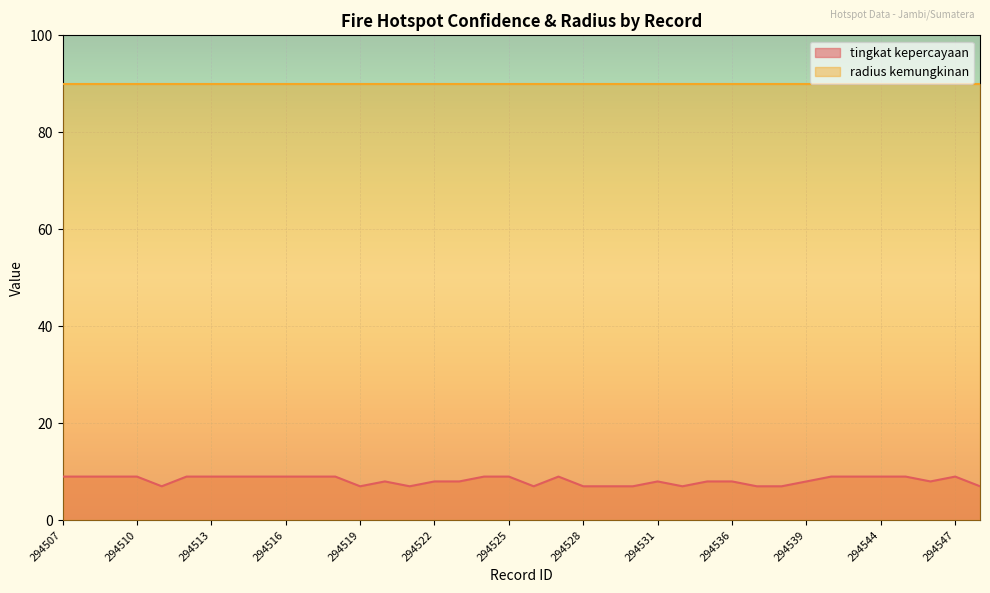

What is the greatest value displayed?

90